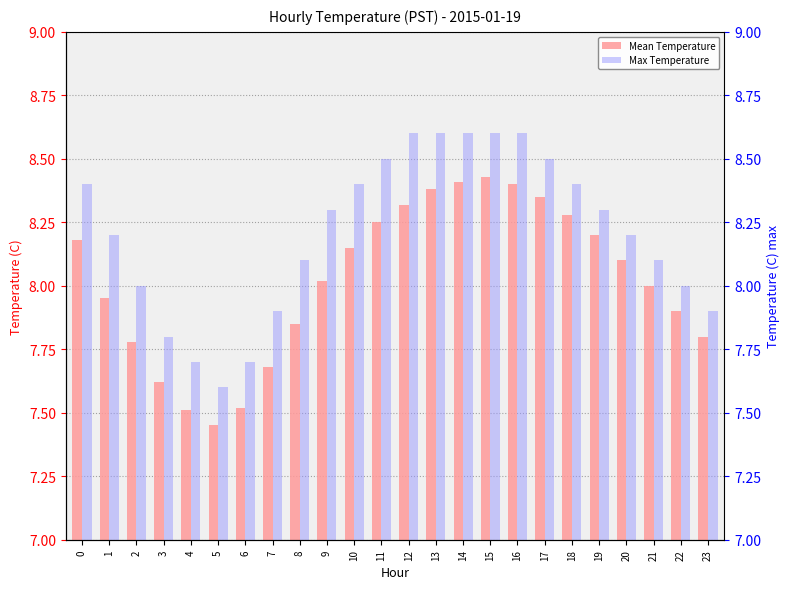

What is the value of the Mean Temperature bar at the 10th from the left?

8.0